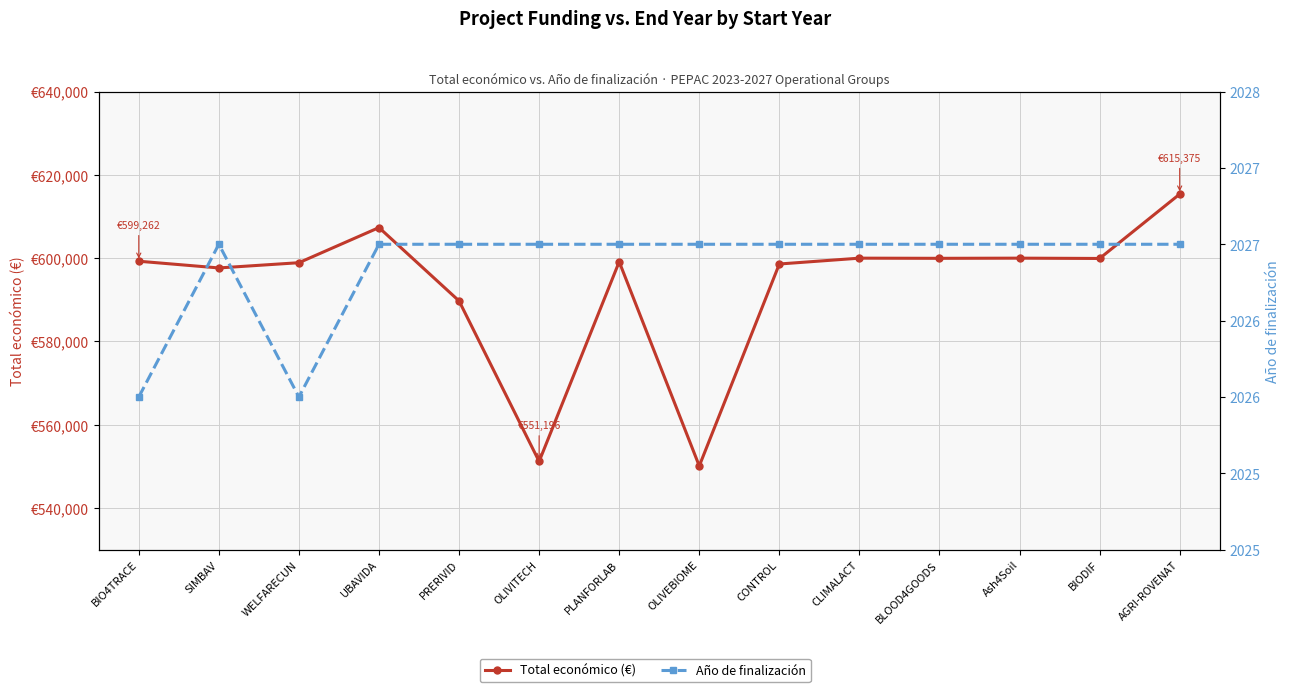

How many values in the Año de finalización series are below 2027?

2